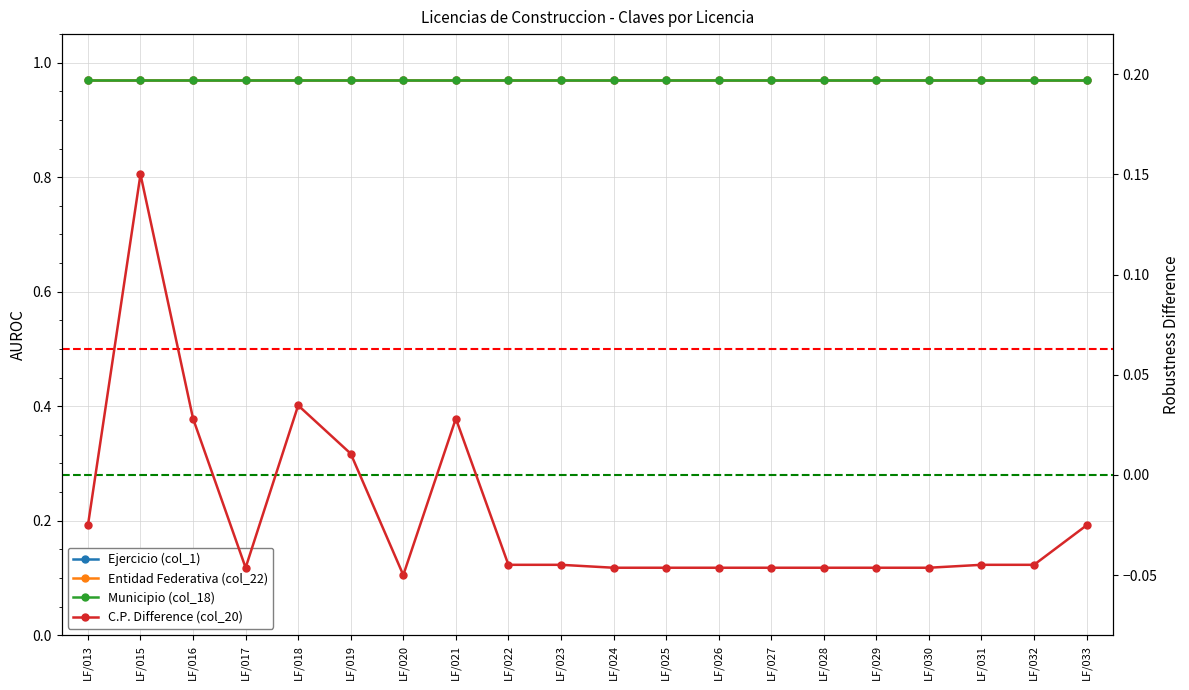

What is the highest value of the Municipio (col_18) series?

1.0